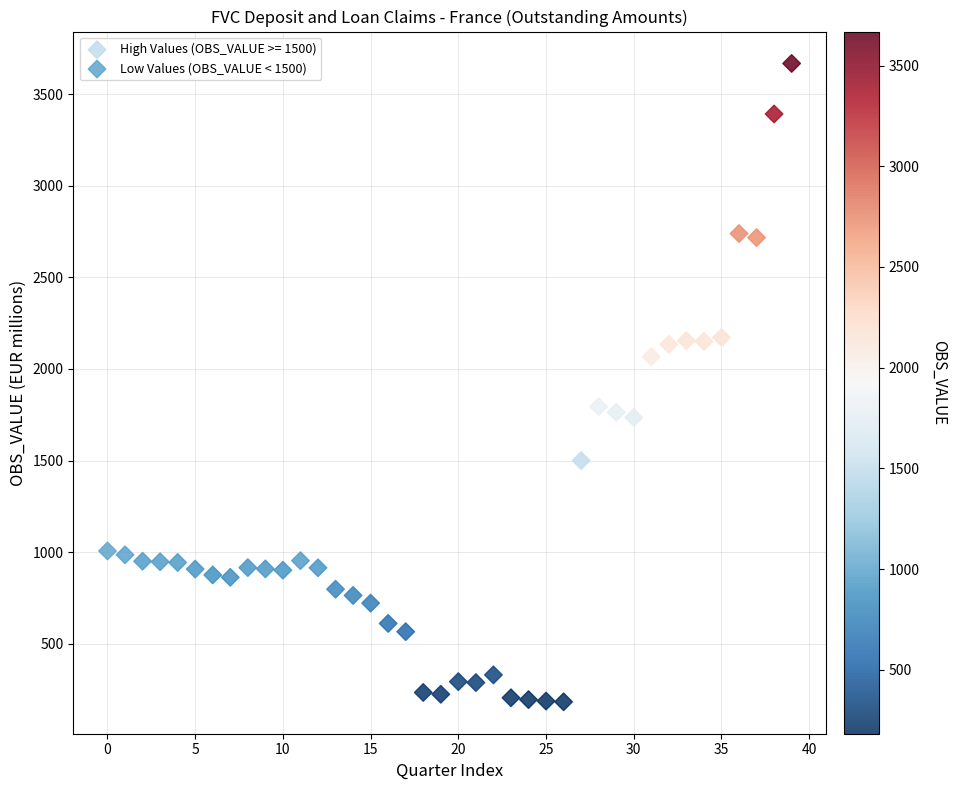

Which series reaches the minimum Y coordinate?

Low Values (OBS_VALUE < 1500)